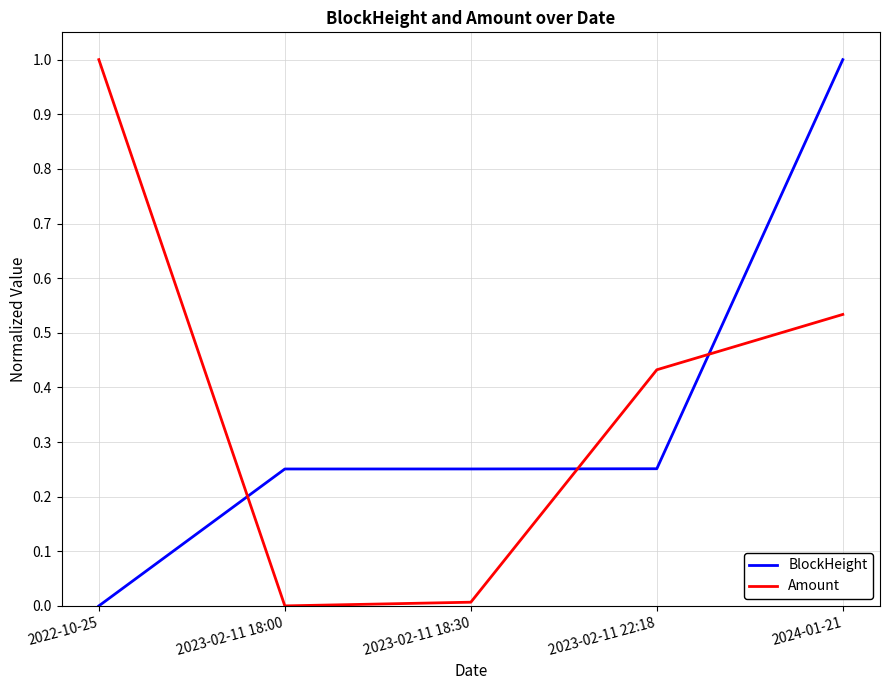

Is it true that BlockHeight equals 1.7 at 2024-01-21?

False